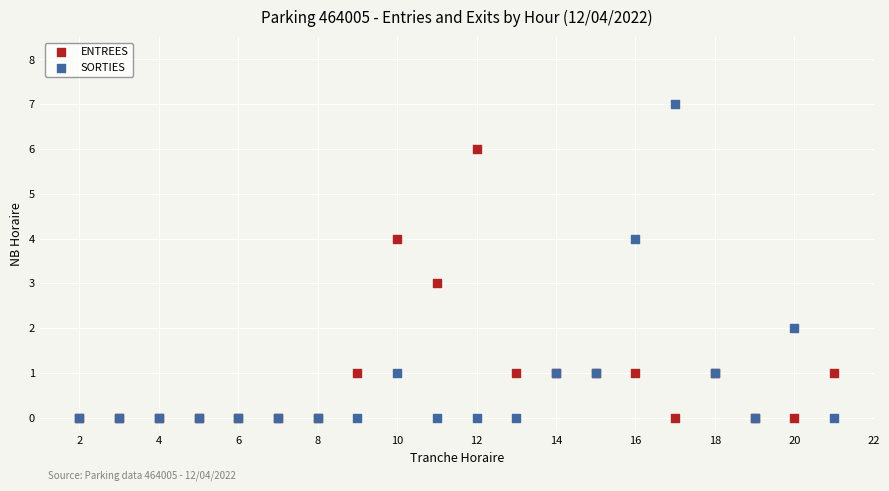

Which series reaches the maximum Y coordinate?

SORTIES